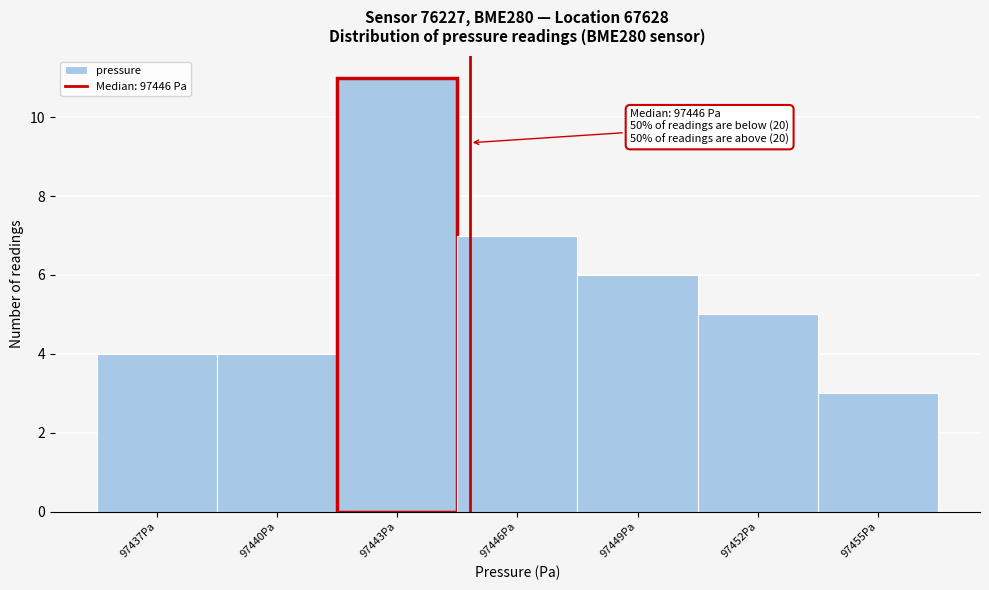

Reading right to left, transcribe all the data shown in this chart.

97455Pa=3	97452Pa=5	97449Pa=6	97446Pa=7	97443Pa=11	97440Pa=4	97437Pa=4